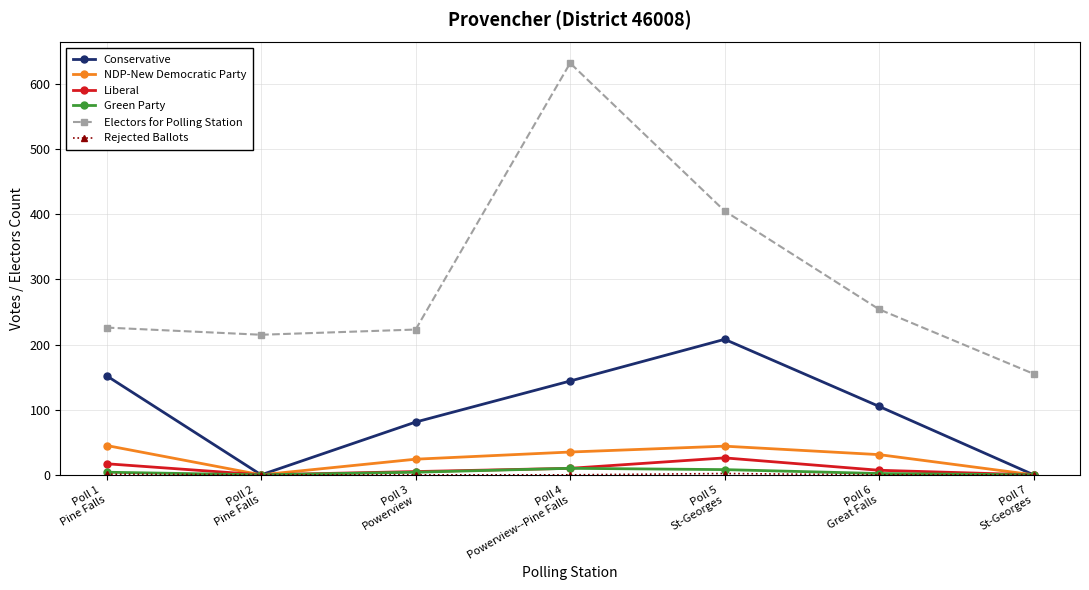

True or false: Green Party has more than 0 points higher than both neighbors.

True